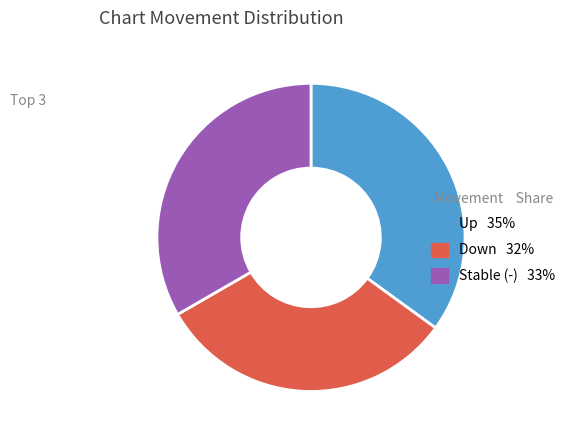

Does any single category account for the majority?

No